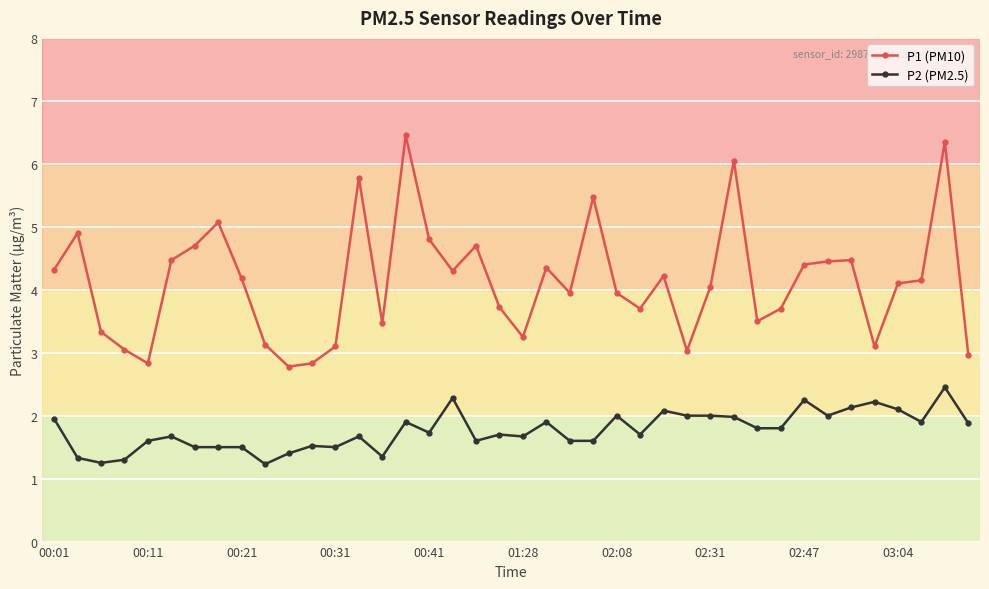

What is the value of the P2 (PM2.5) point at the 9th from the left?

1.5